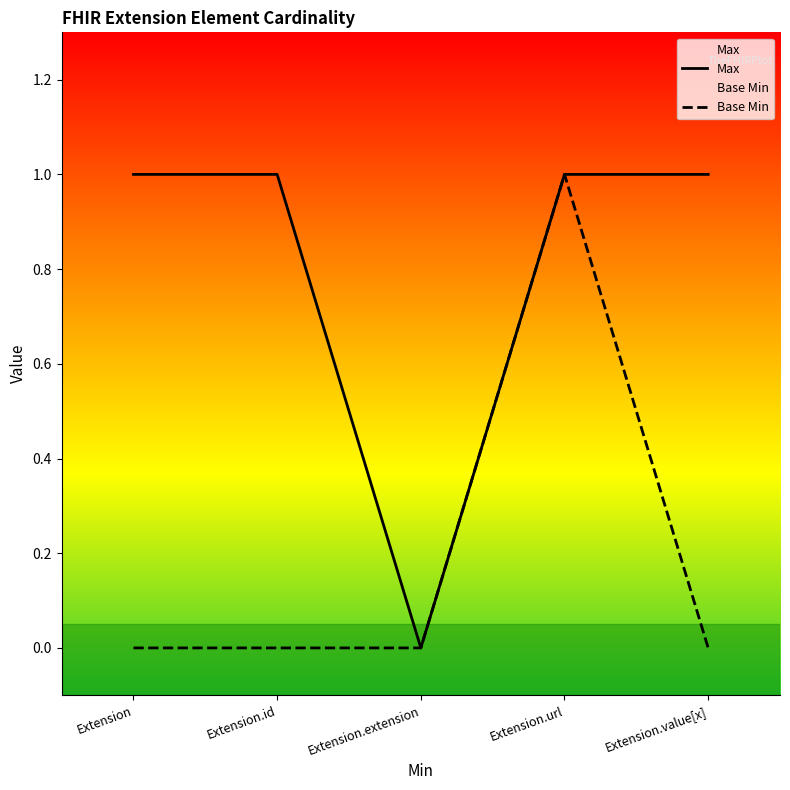

Count the number of data series in this chart.

2